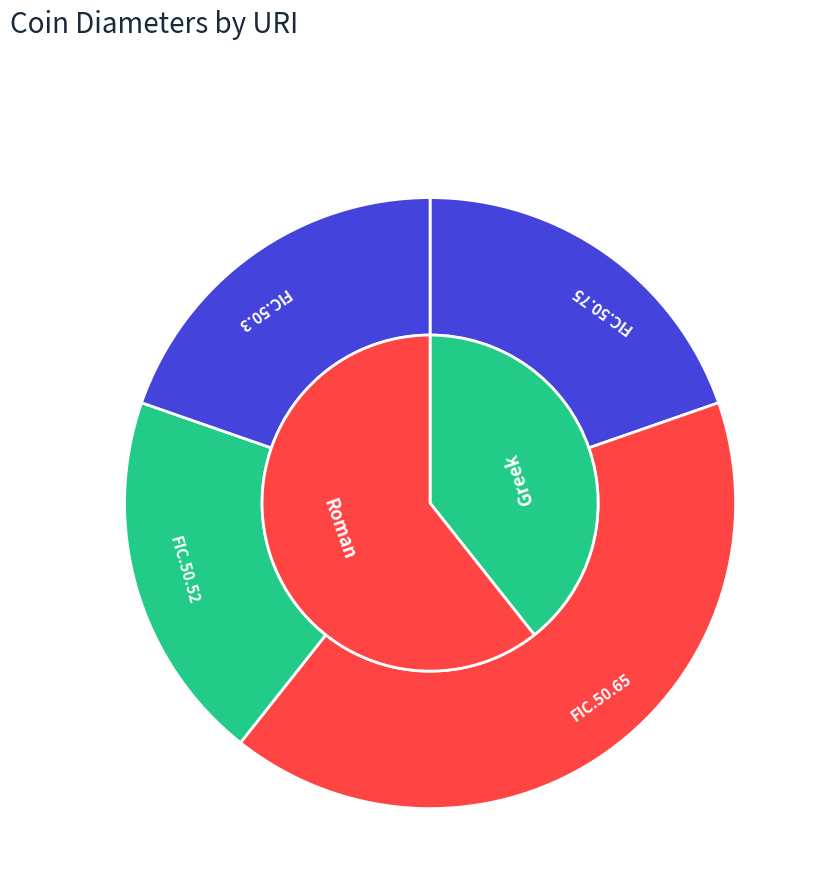

Which category has the biggest portion of the pie?

FIC.50.65